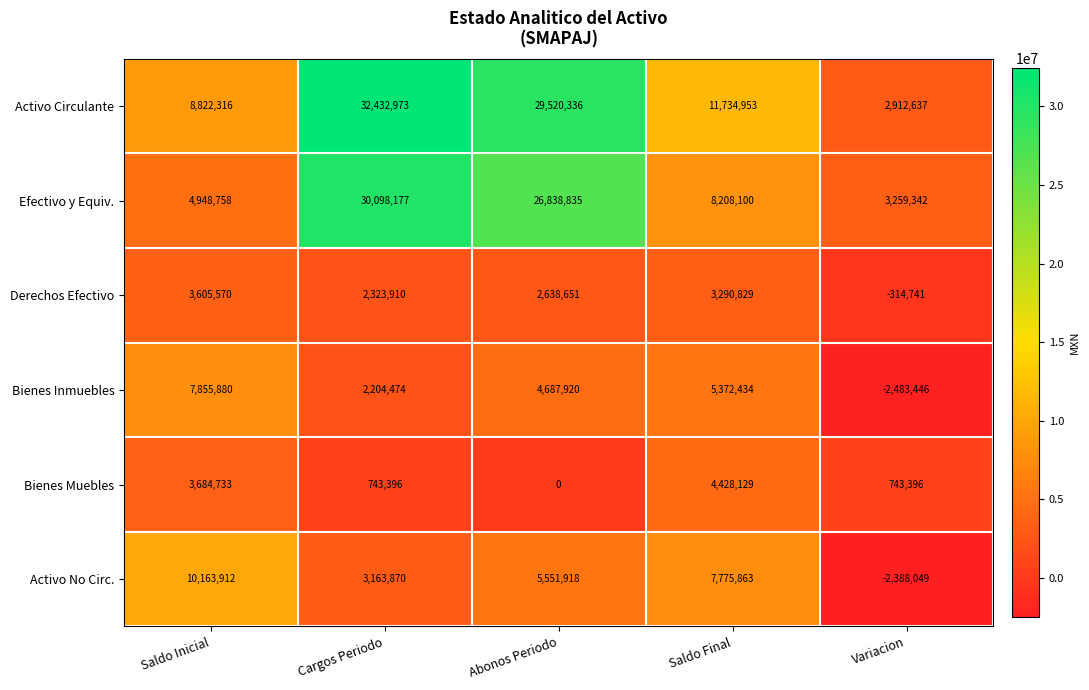

Reading left to right, transcribe all the data shown in this chart.

Activo Circulante: Saldo Inicial=8822316	Cargos Periodo=32432973	Abonos Periodo=29520336	Saldo Final=11734953	Variacion=2912637
Efectivo y Equiv.: Saldo Inicial=4948758	Cargos Periodo=30098177	Abonos Periodo=26838835	Saldo Final=8208100	Variacion=3259342
Derechos Efectivo: Saldo Inicial=3605570	Cargos Periodo=2323910	Abonos Periodo=2638651	Saldo Final=3290829	Variacion=-314741
Bienes Inmuebles: Saldo Inicial=7855880	Cargos Periodo=2204474	Abonos Periodo=4687920	Saldo Final=5372434	Variacion=-2483446
Bienes Muebles: Saldo Inicial=3684733	Cargos Periodo=743396	Abonos Periodo=0	Saldo Final=4428129	Variacion=743396
Activo No Circ.: Saldo Inicial=10163912	Cargos Periodo=3163870	Abonos Periodo=5551918	Saldo Final=7775863	Variacion=-2388049